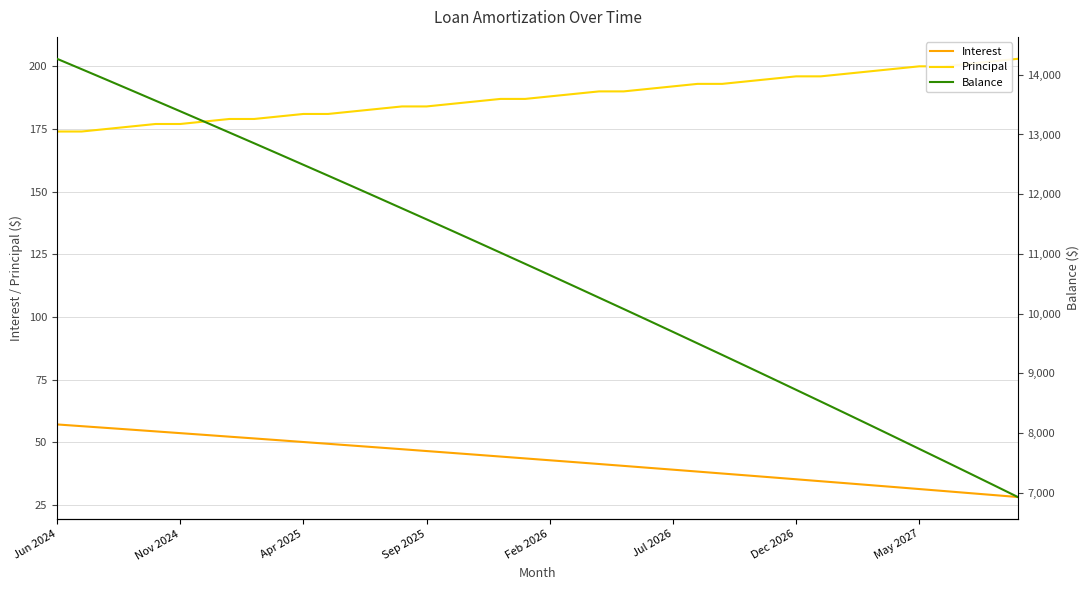

What is the maximum value shown in the chart?

14268.0